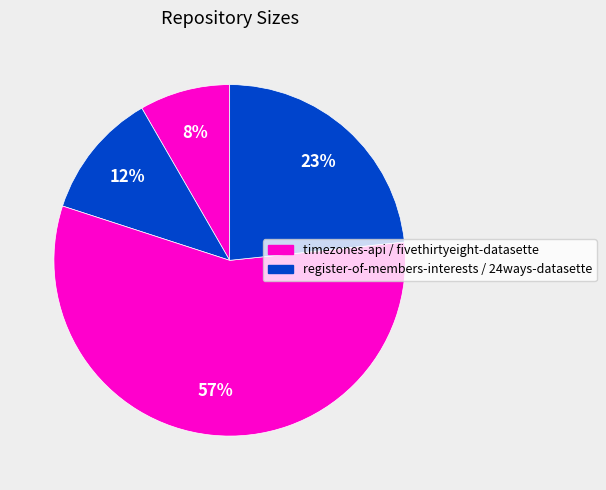

Count the number of slices in the pie.

4